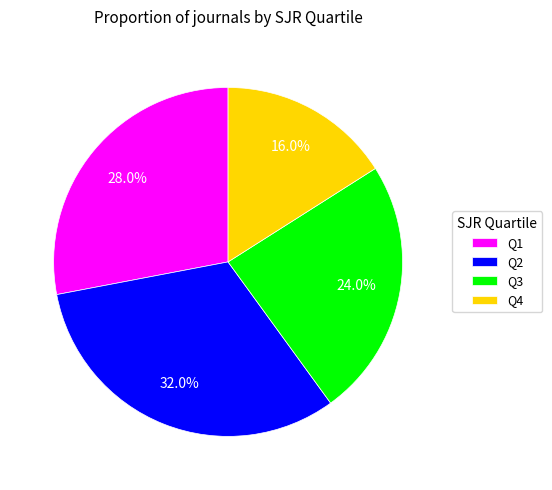

What percentage do Q3 and Q4 together represent?

40.0%